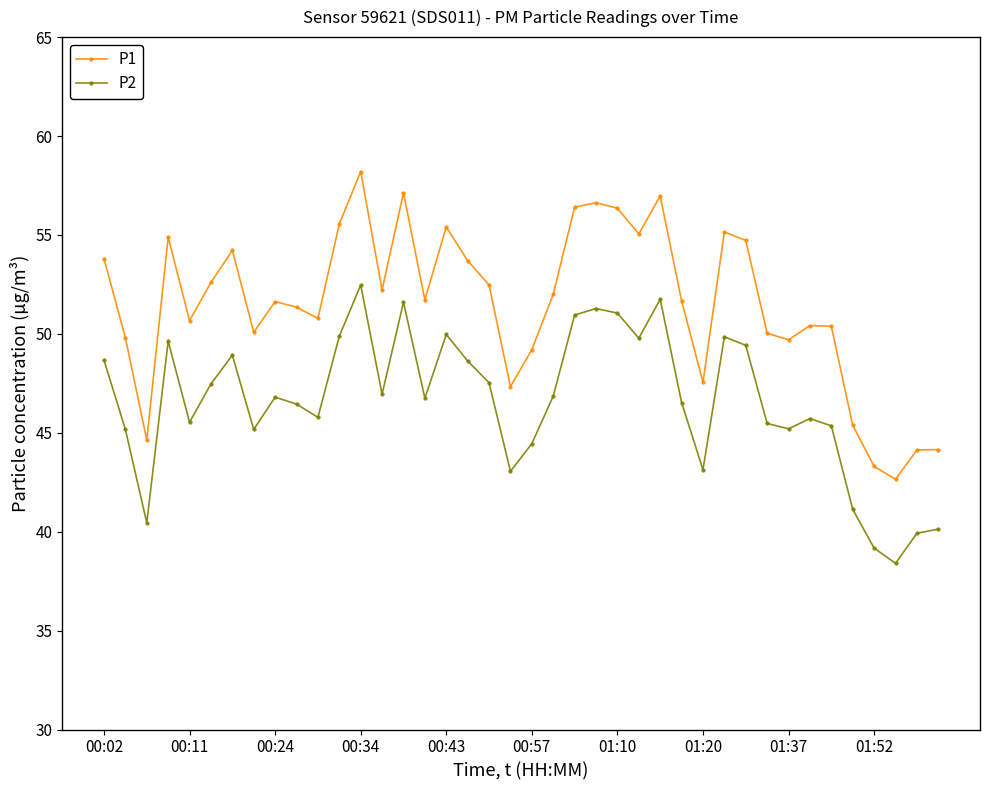

What is the minimum value for P2?

38.4